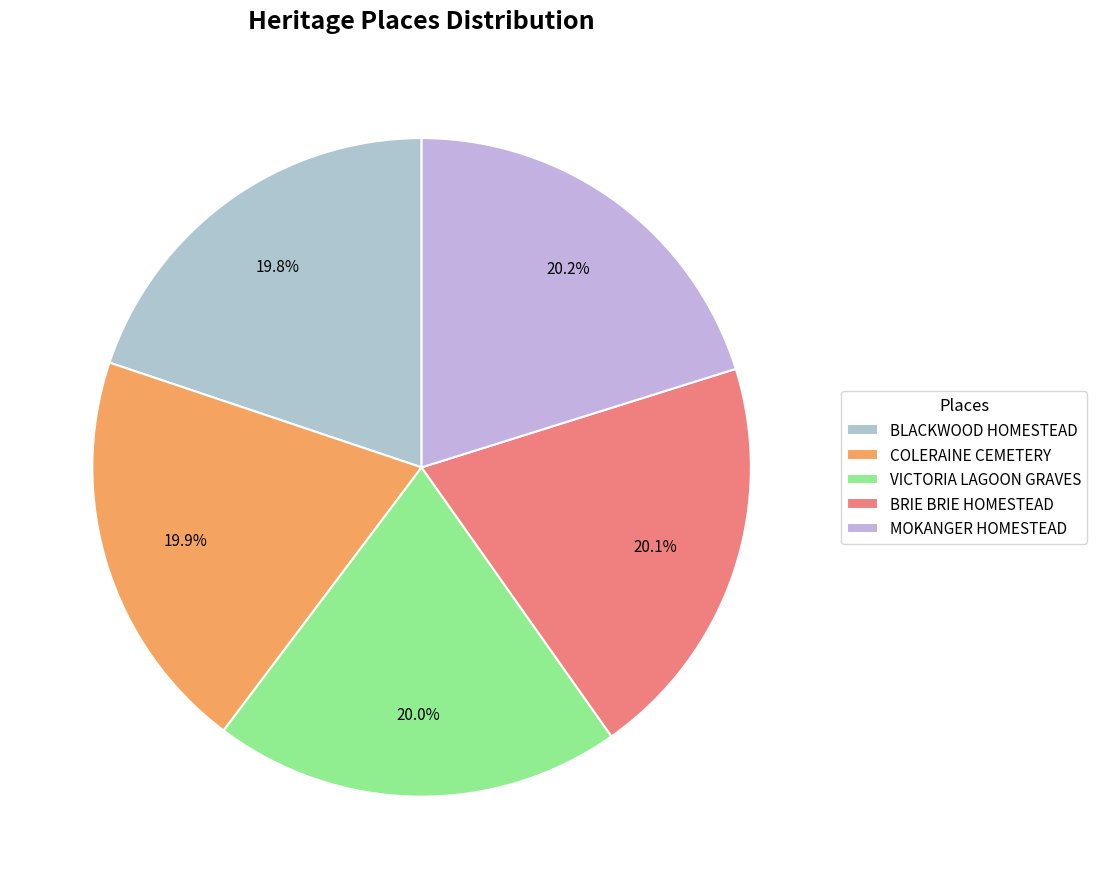

How many segments does this pie chart have?

5